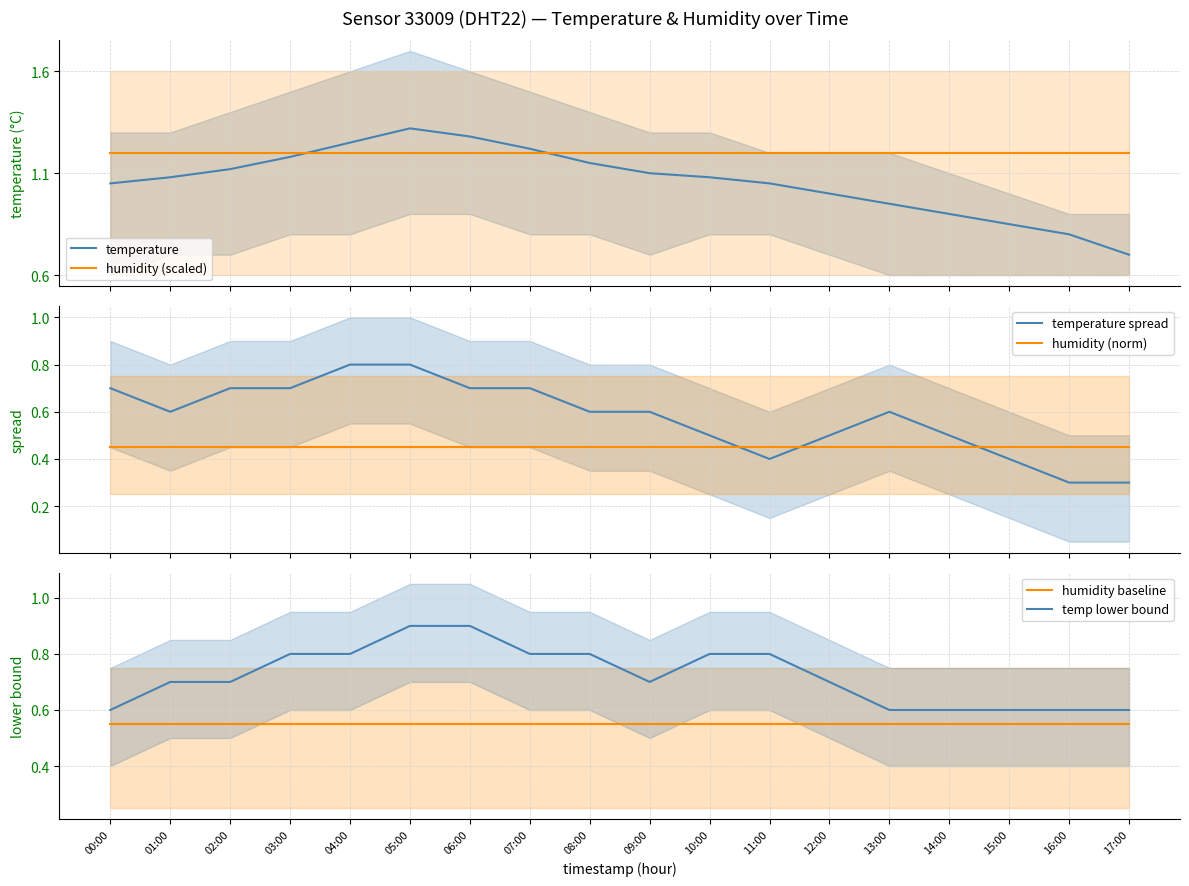

Between 07:00 and 11:00, which series saw the biggest shift?

temperature spread